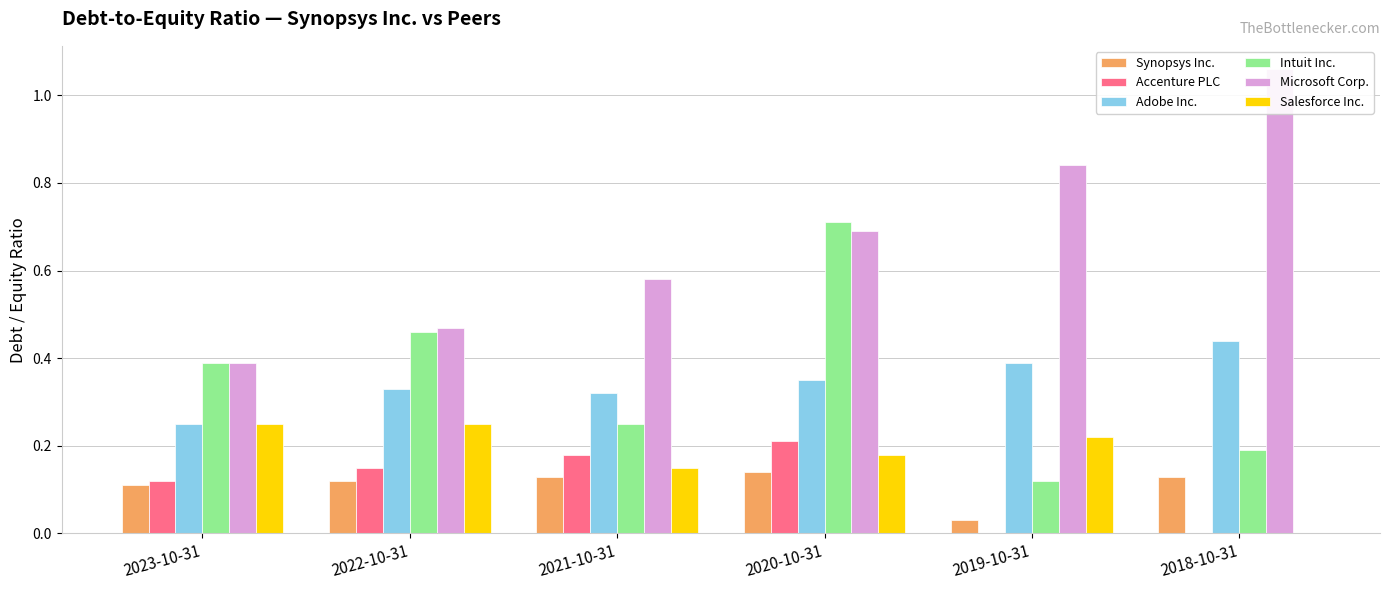

At which category is the sum across all series the highest?

2020-10-31